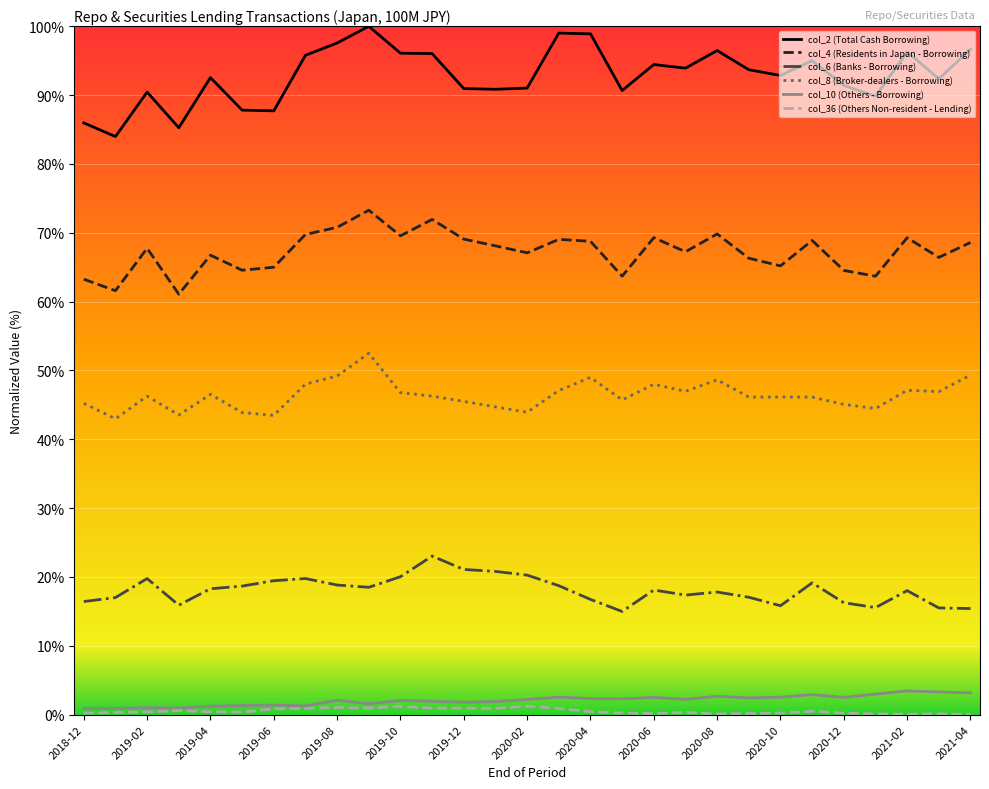

What is the sum of all col_4 (Residents in Japan - Borrowing) values?

1950.5